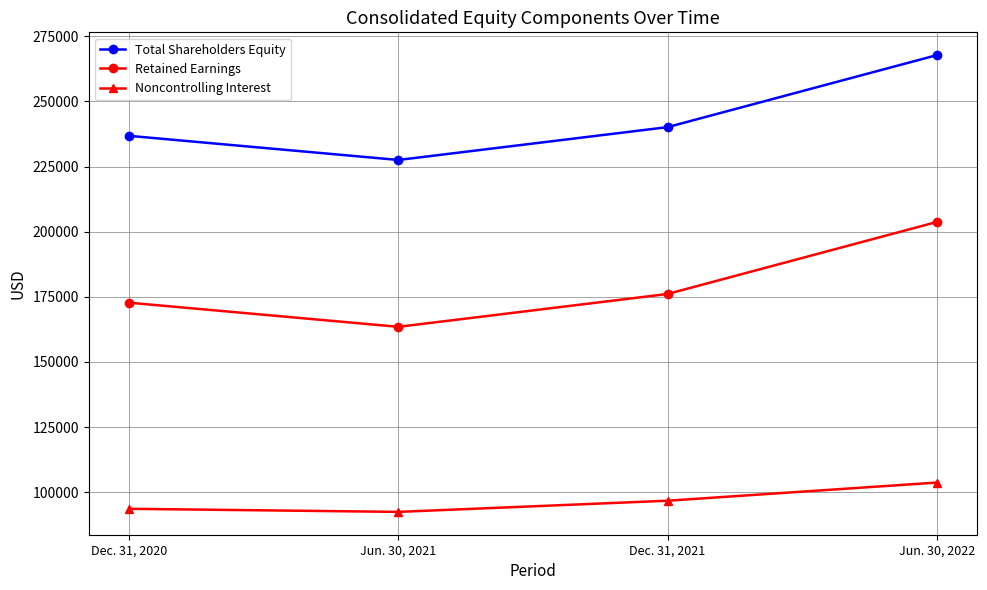

Reading right to left, transcribe all the data shown in this chart.

Total Shareholders Equity: Jun. 30, 2022=267764	Dec. 31, 2021=240138	Jun. 30, 2021=227531	Dec. 31, 2020=236791
Retained Earnings: Jun. 30, 2022=203711	Dec. 31, 2021=176085	Jun. 30, 2021=163478	Dec. 31, 2020=172738
Noncontrolling Interest: Jun. 30, 2022=103684	Dec. 31, 2021=96713	Jun. 30, 2021=92429	Dec. 31, 2020=93615